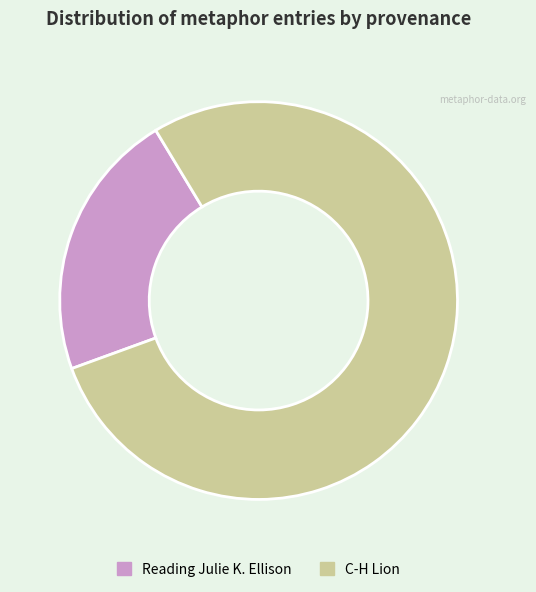

Combined, do C-H Lion and Reading Julie K. Ellison account for over 50%?

Yes